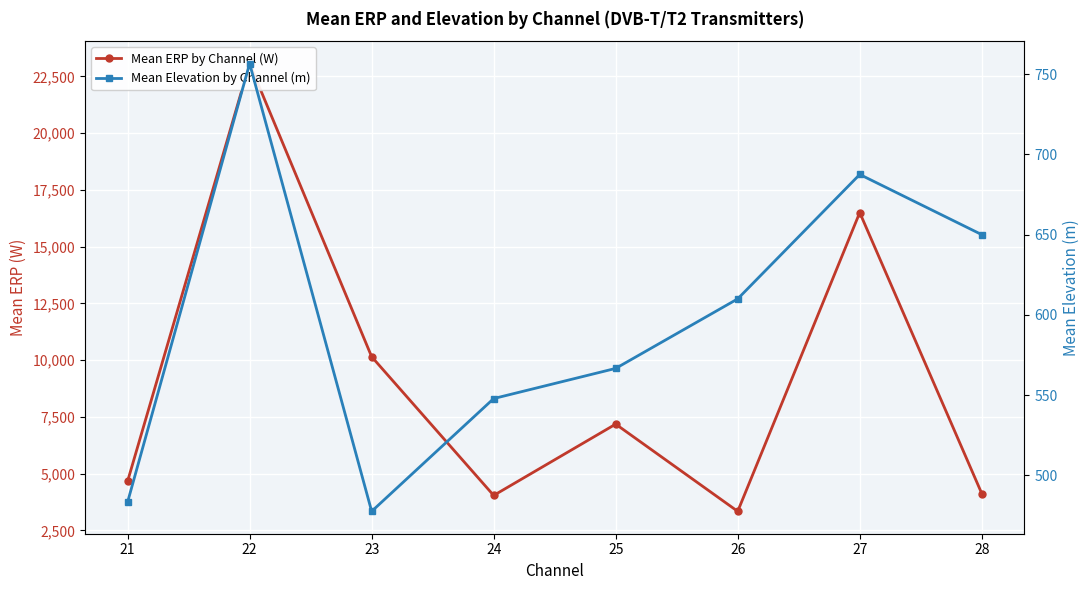

What is the maximum value shown in the chart?

23063.8